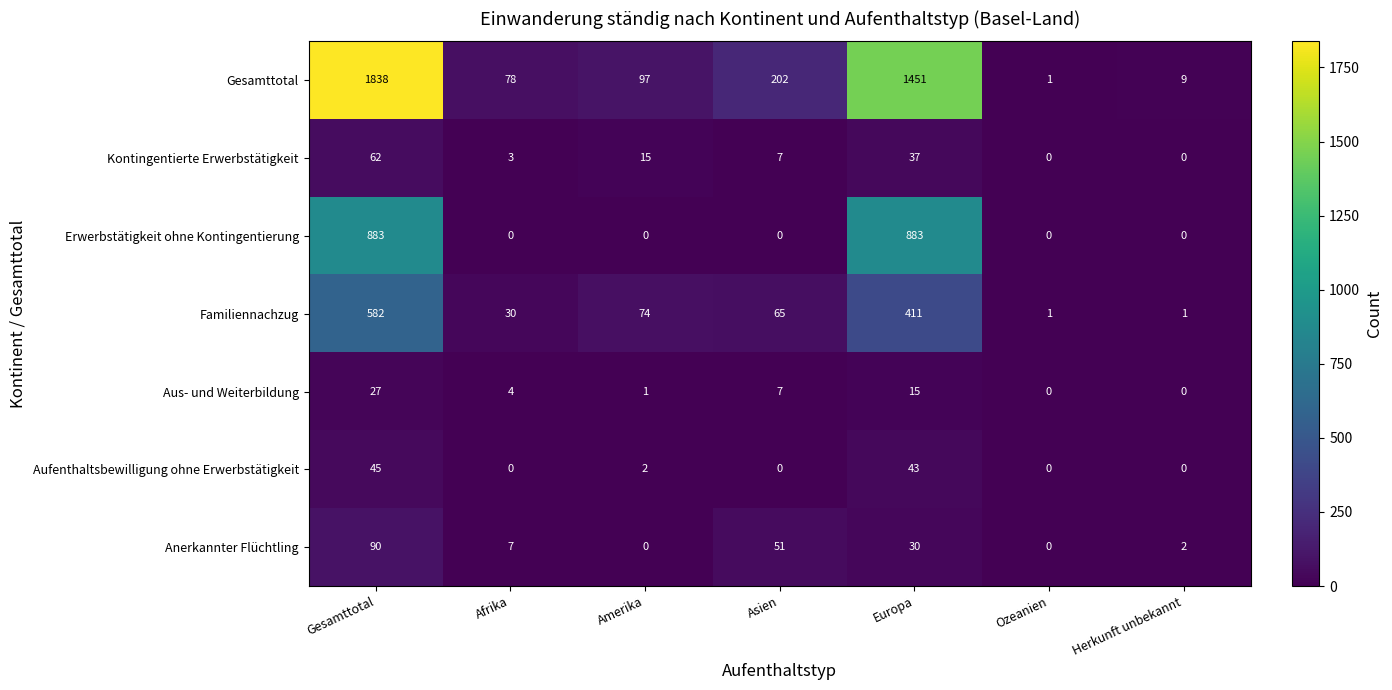

Which category has the highest value in the Familiennachzug series?

Gesamttotal